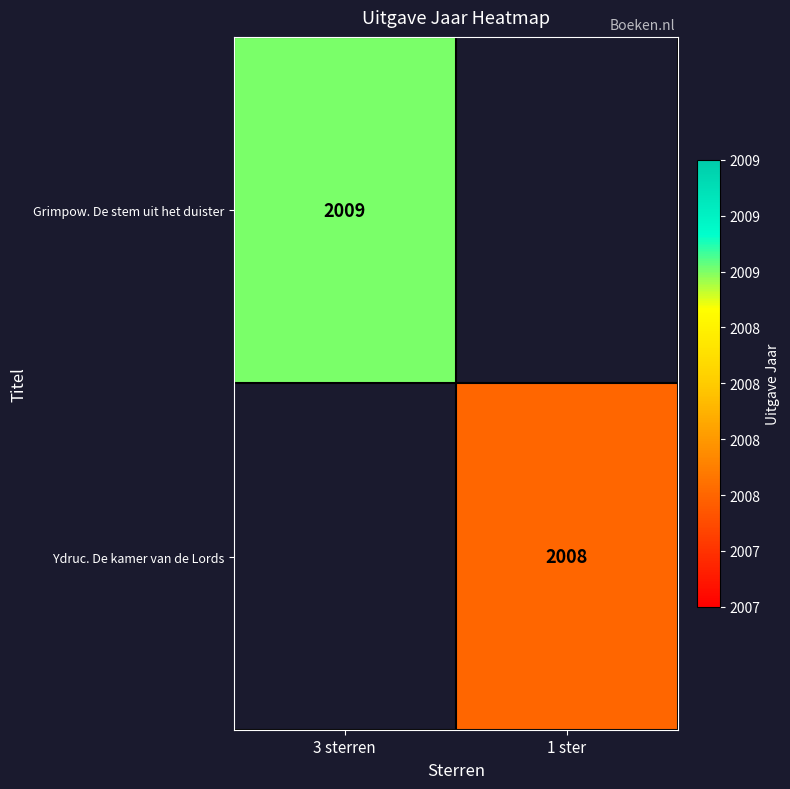

At which category does the chart reach its minimum across all series?

1 ster